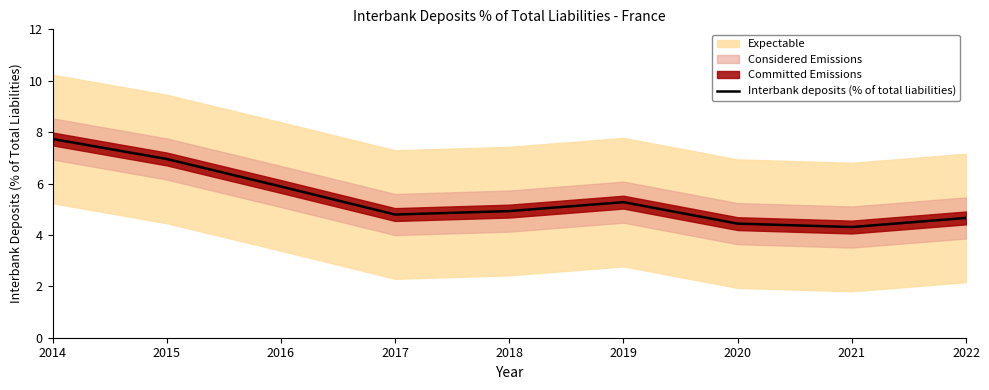

How many points are higher than both their immediate neighbors (excluding endpoints)?

1